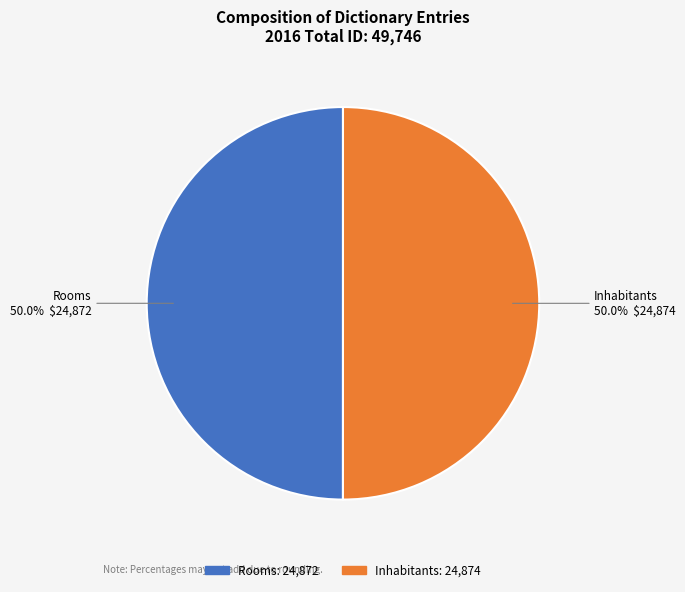

How many slices are in this pie chart?

2